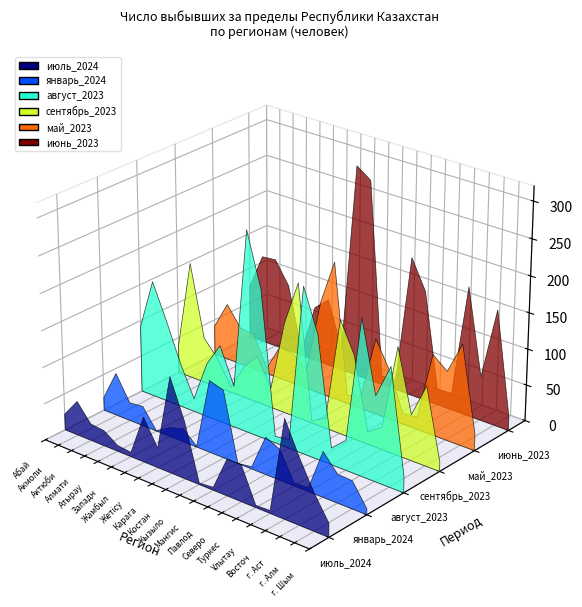

Reading right to left, transcribe all the data shown in this chart.

июль_2024: 19	51	90	134	4	3	50	50	4	2	78	131	27	62	6	8	21	23	47	22
январь_2024: 8	38	39	62	5	4	42	51	3	0	93	99	1	18	12	0	27	25	59	18
август_2023: 22	162	116	212	41	23	170	227	12	9	203	276	57	106	74	18	61	113	161	92
сентябрь_2023: 13	109	63	148	31	17	115	157	14	3	187	125	27	65	43	7	41	63	162	39
май_2023: 23	139	95	111	17	15	68	105	19	11	191	128	27	42	45	8	50	52	79	41
июнь_2023: 19	160	61	178	23	22	152	192	14	12	279	293	31	94	76	8	94	125	123	74